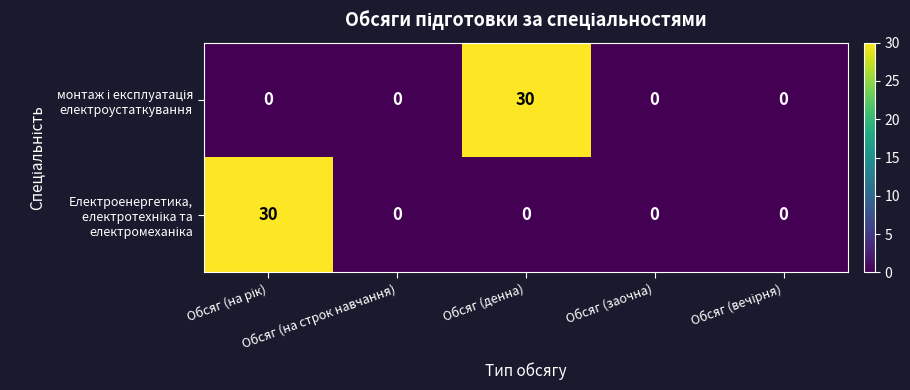

What is the greatest value displayed?

30